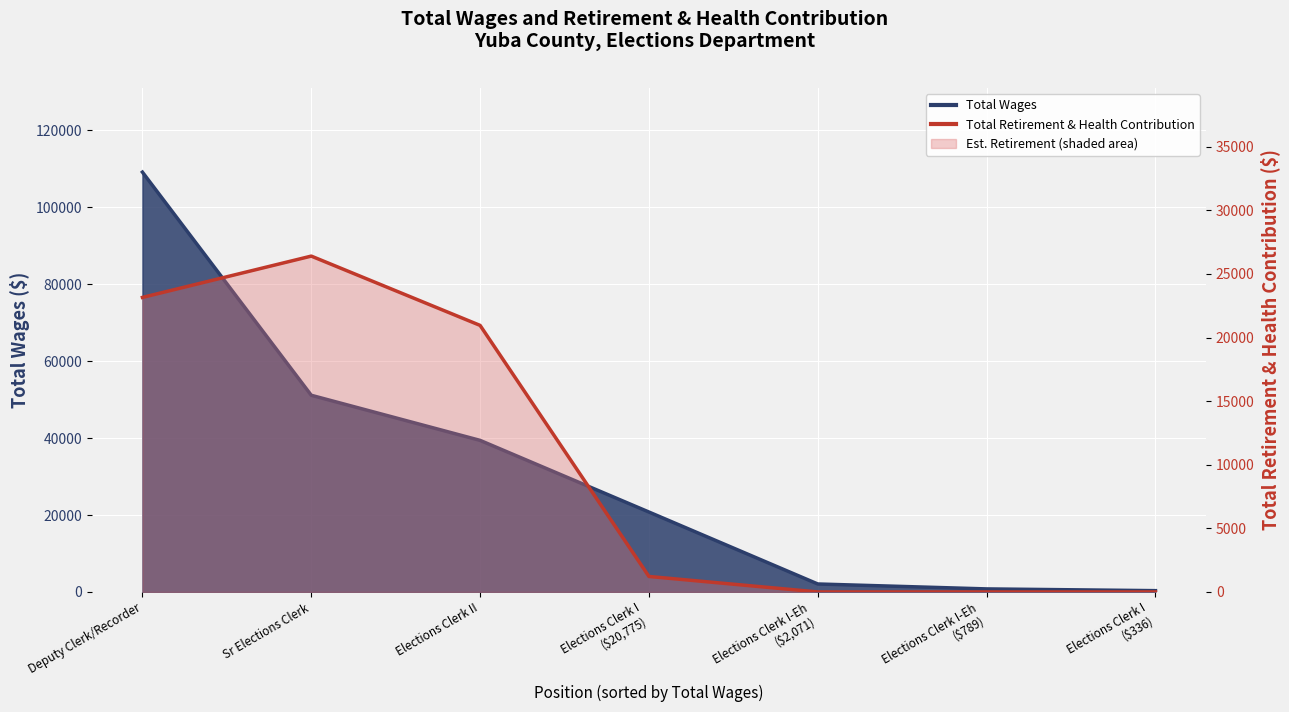

What is the greatest value displayed?

109137